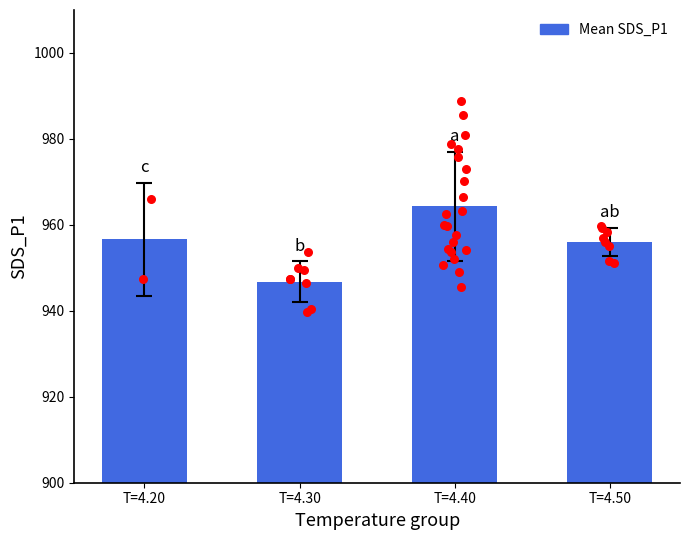

What is the ratio of the value at T=4.50 to the value at T=4.20?

1.0